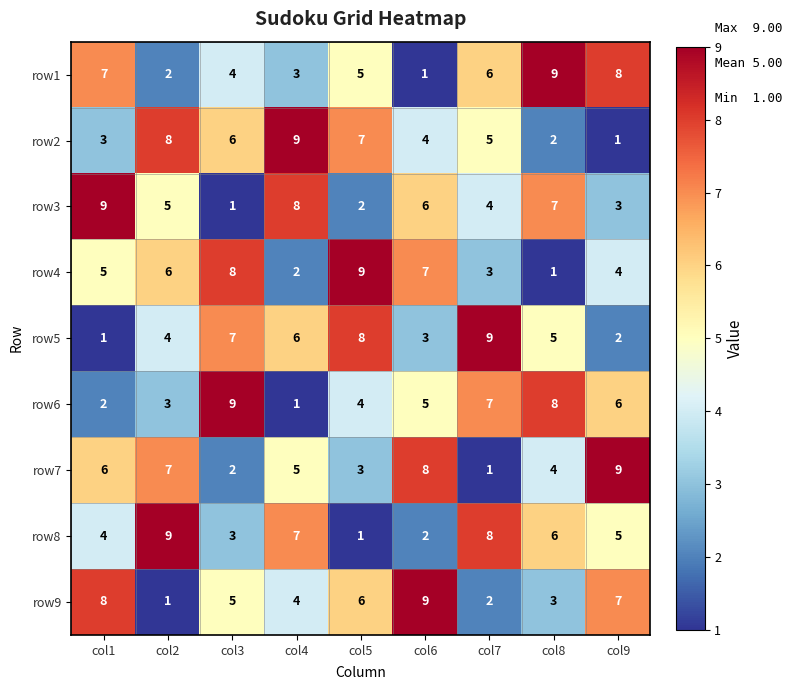

What is the total value across all series at col1?

45